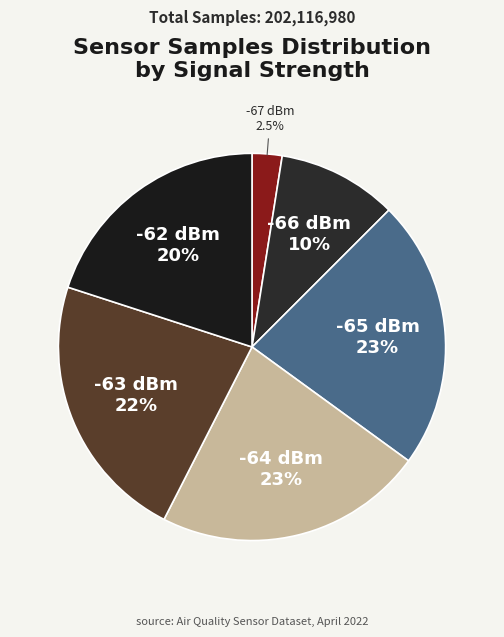

Is there any slice that represents more than half of the pie?

No